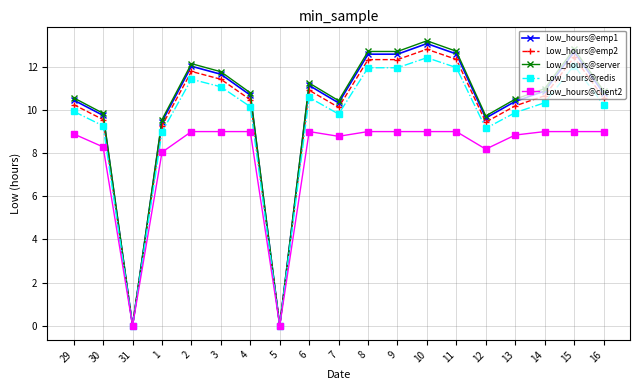

At which label does Low_hours@server reach its peak?

10